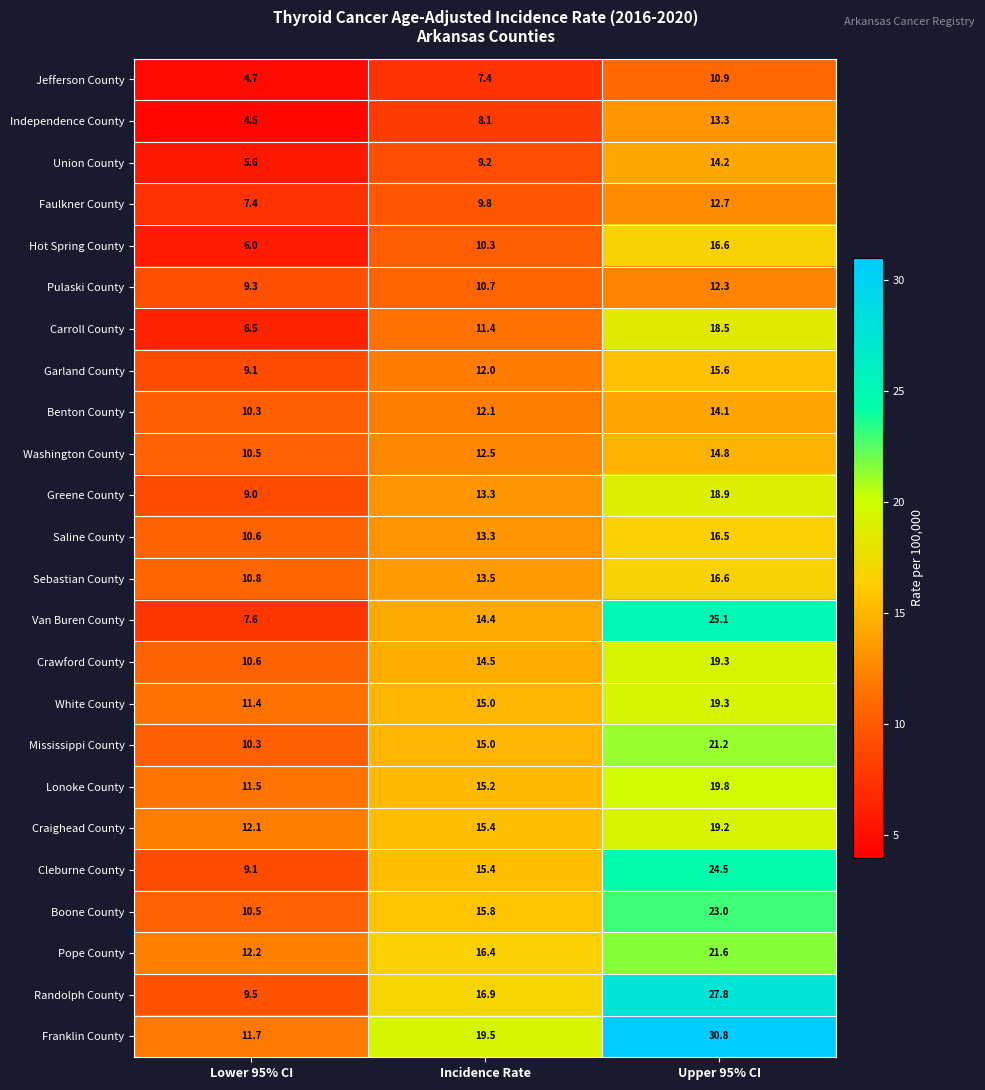

Where is Washington County nearest to the value 12?

Incidence Rate